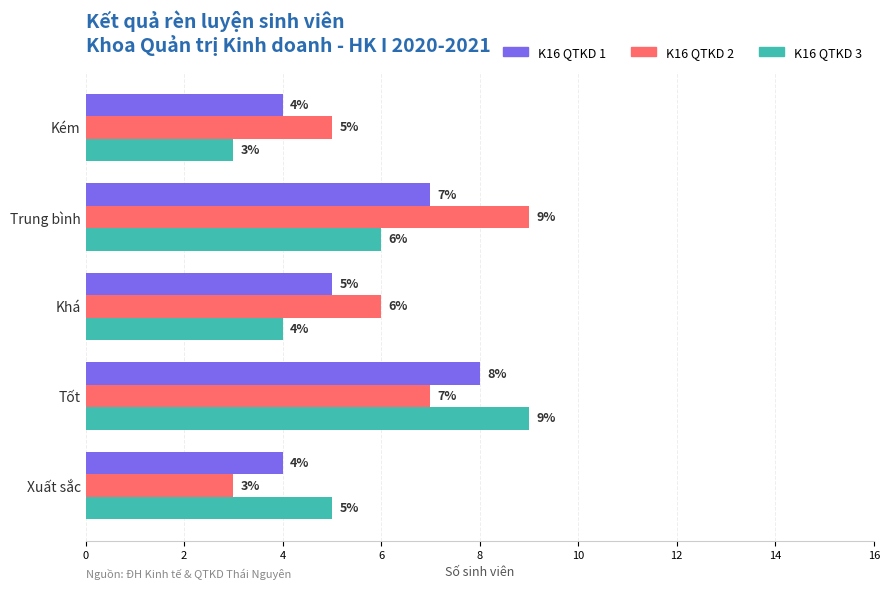

Is it true that K16 QTKD 2 equals 9 at Trung bình?

True